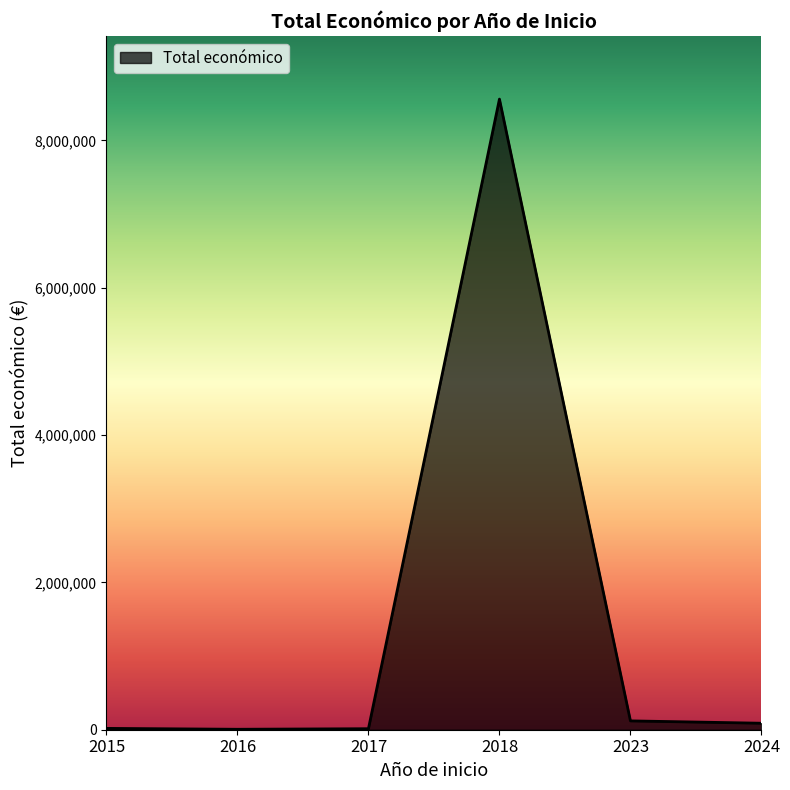

True or false: there are more than 0 points higher than both neighbors.

True